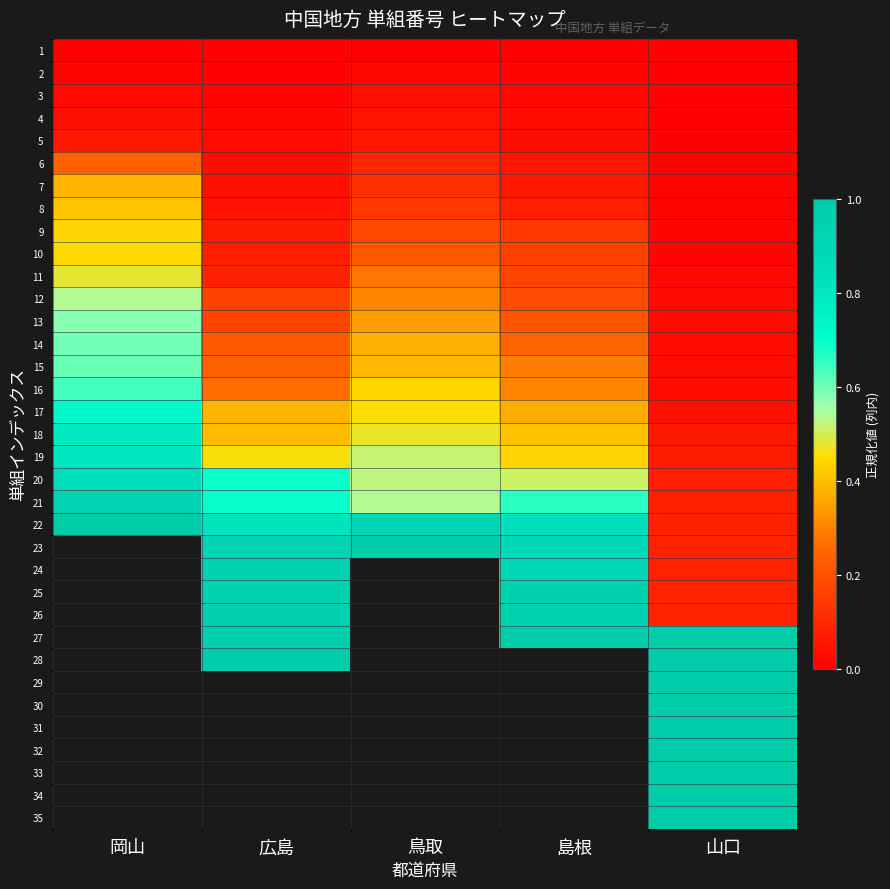

At which category is the sum across all series the highest?

山口